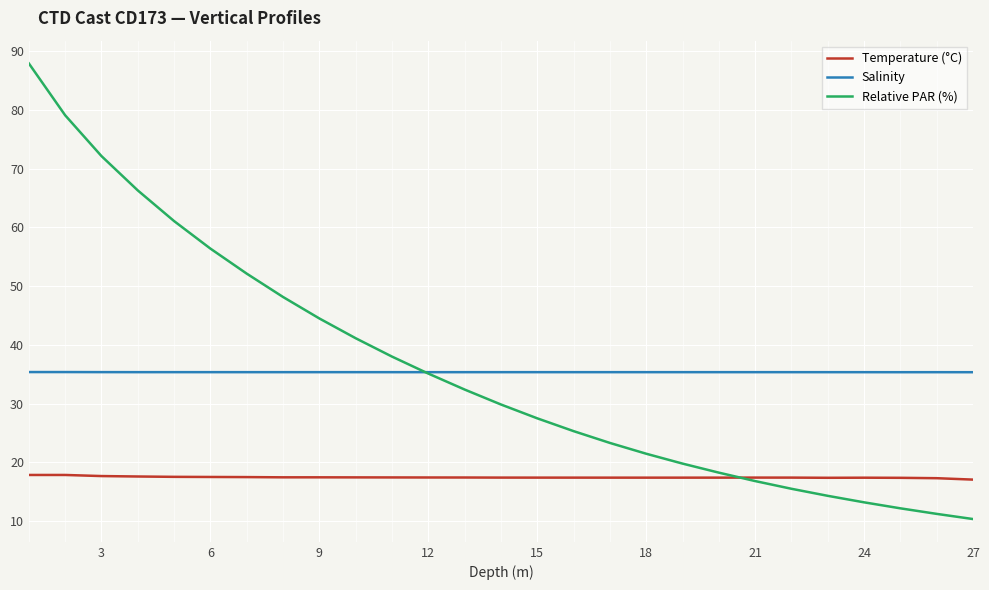

Which series has the largest range (max minus min)?

Relative PAR (%)